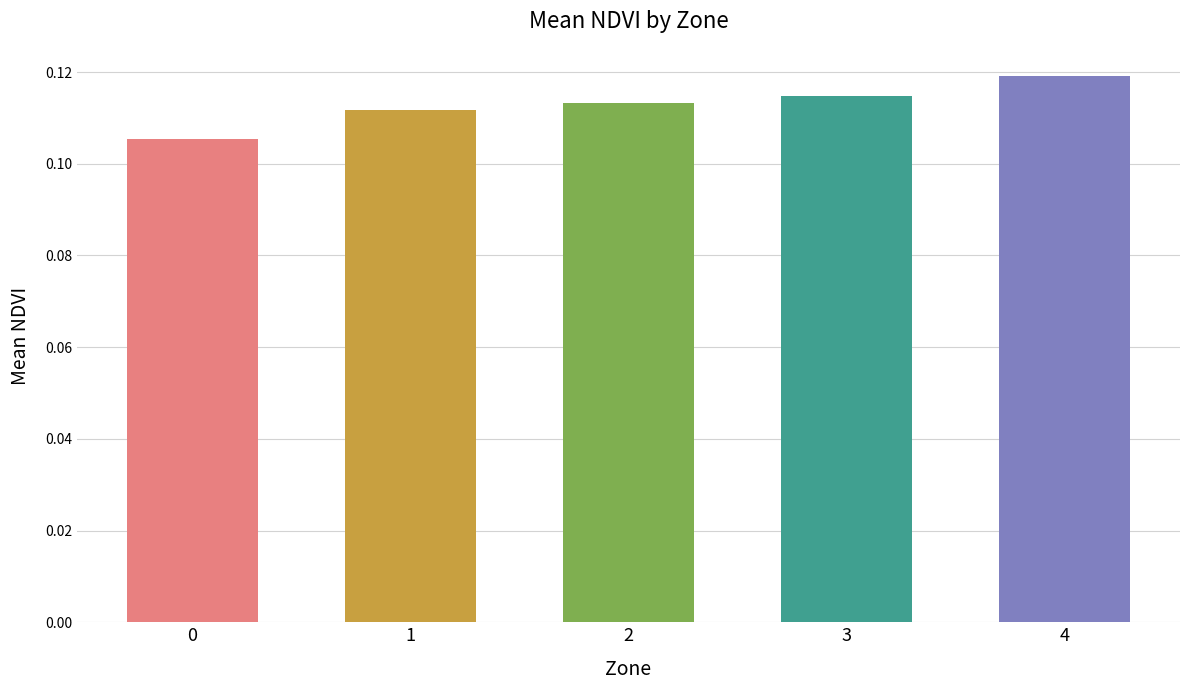

Does the chart contain stacked bars?

No